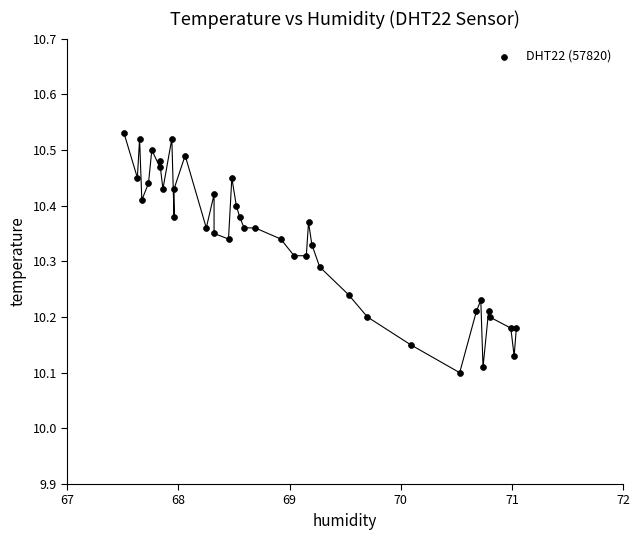

What is the range of X values (max minus min)?

3.5